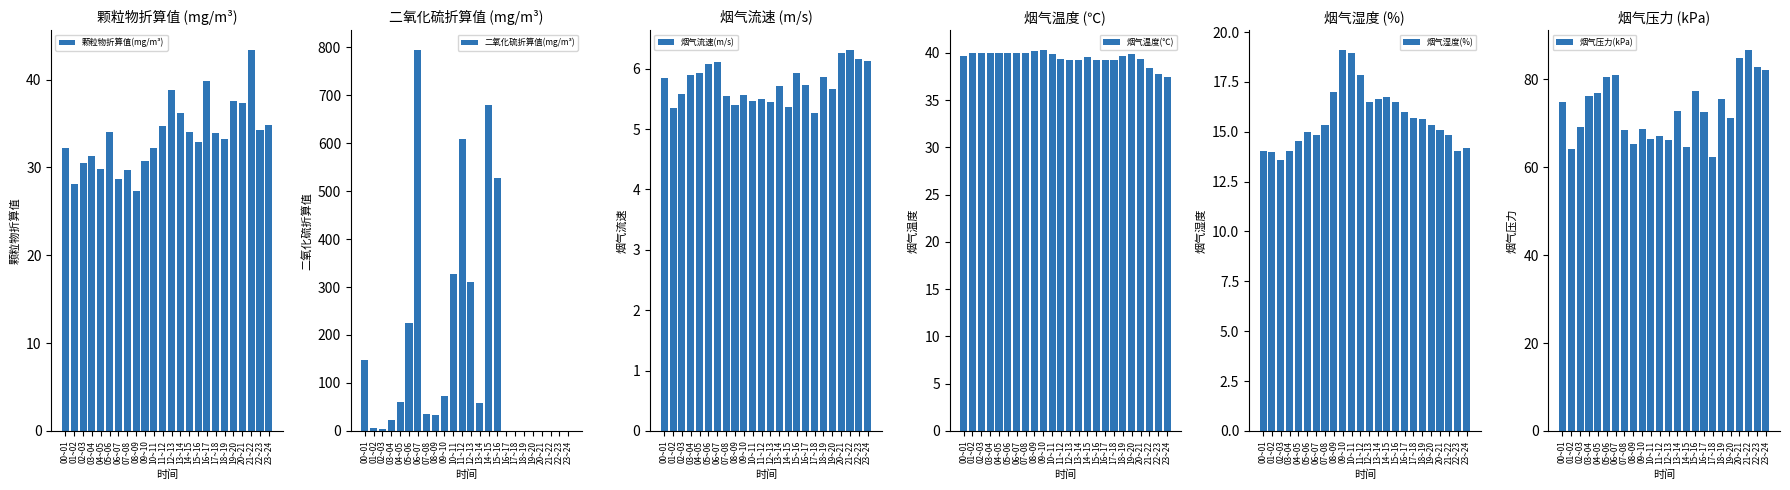

Between 11~12 and 08~09, which is larger?

11~12